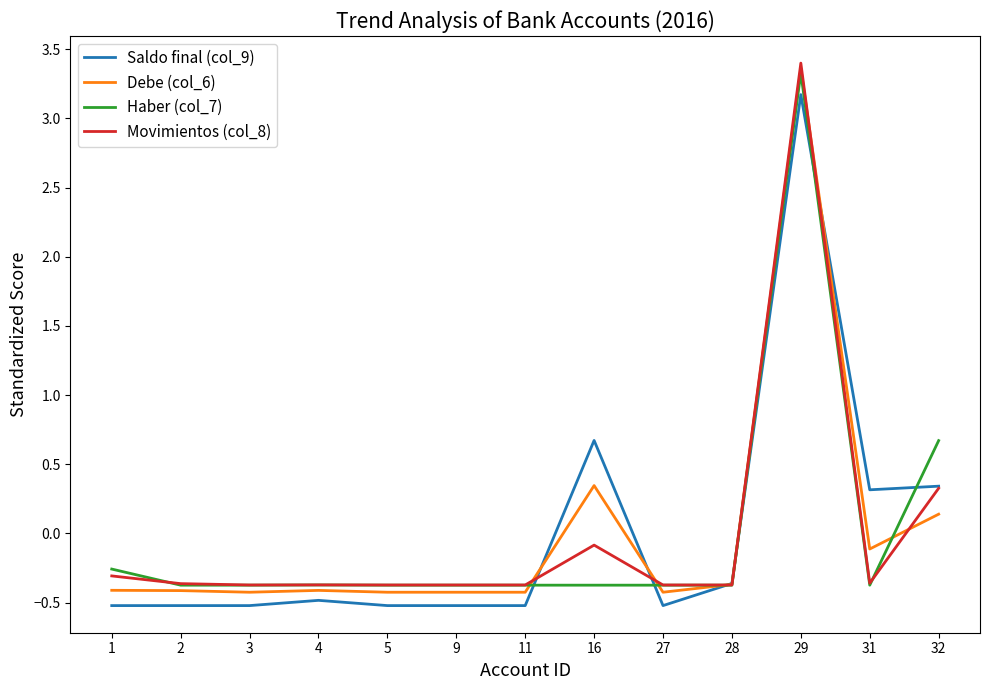

What is the total value across all series at 5?

-1.7